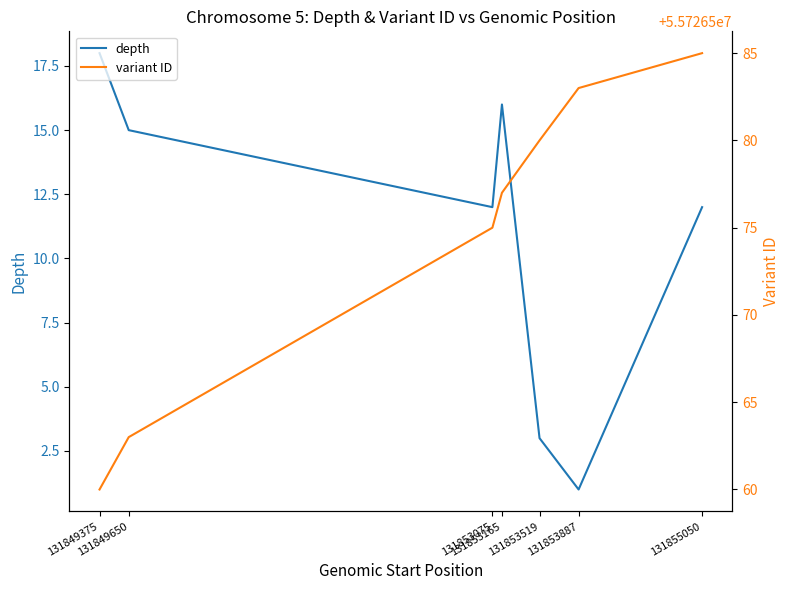

What is the total value across all series at 131853519?

55726583